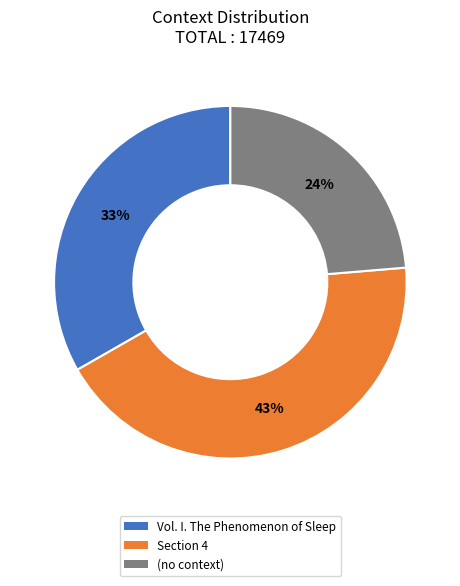

What percentage is the (no context) slice, to the nearest percent?

24%